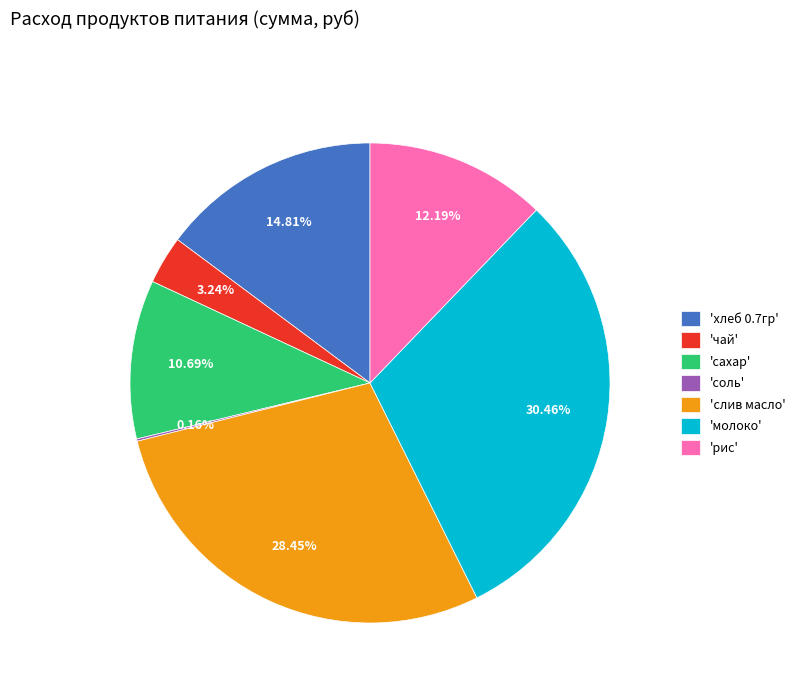

Does any single category account for the majority?

No